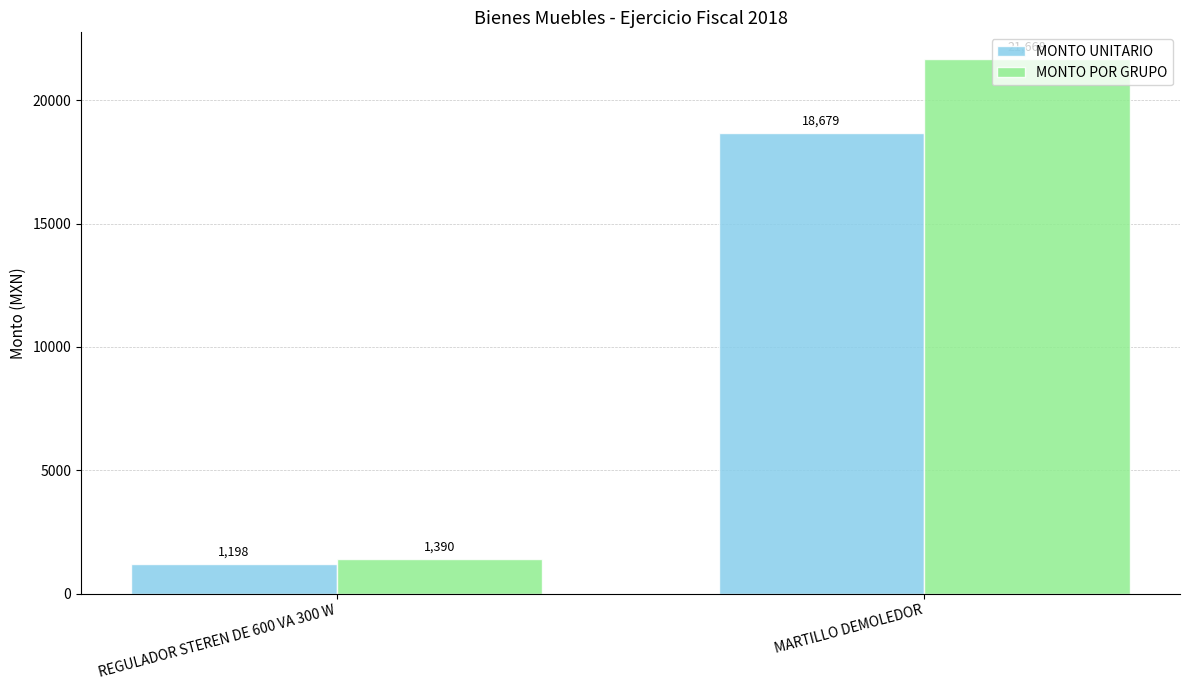

What is the sum of all MONTO UNITARIO values?

19877.6